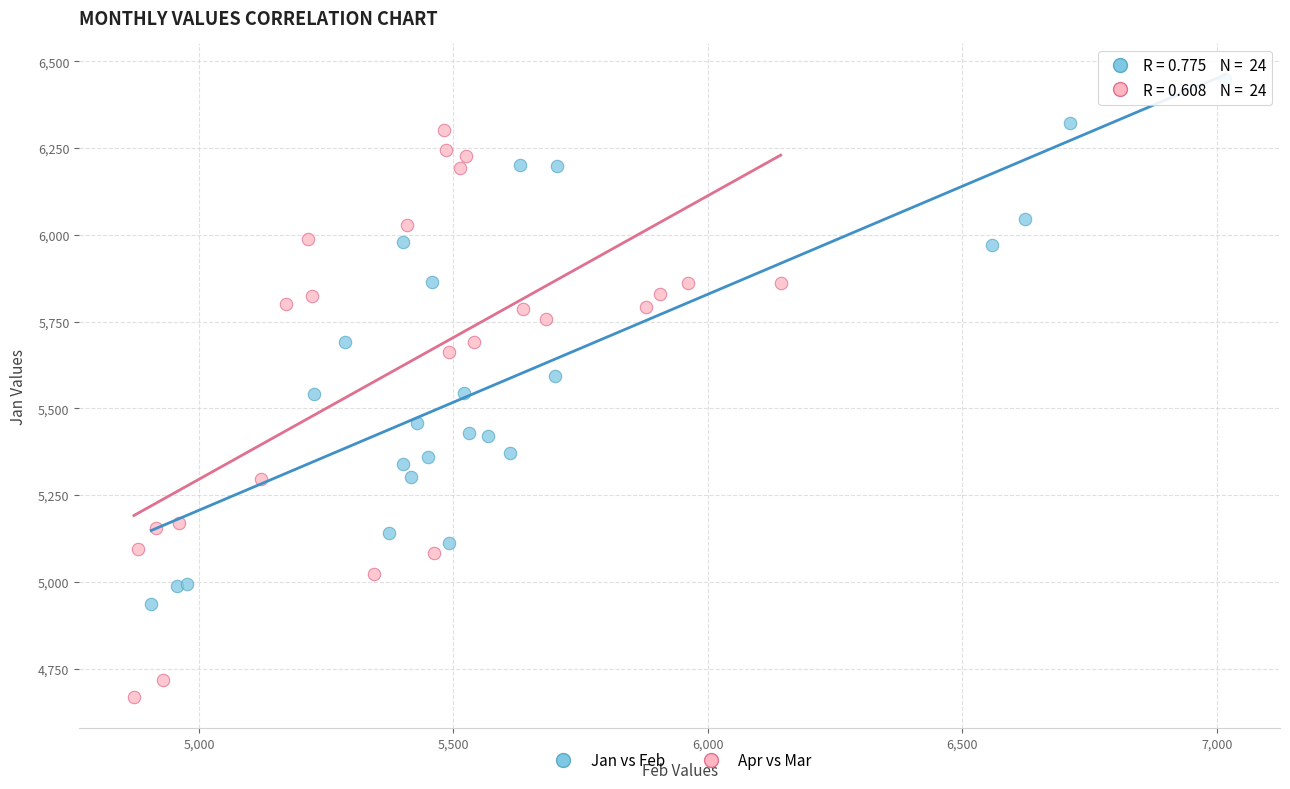

Which series contains the lowest Y value?

Apr vs Mar